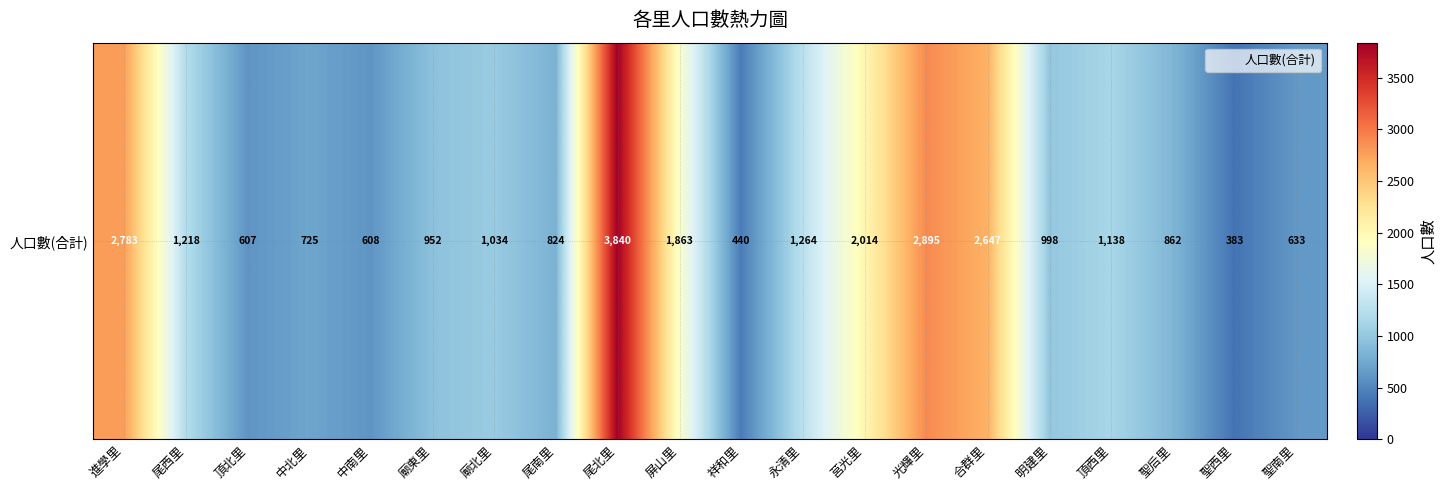

How many distinct data groups are displayed?

1